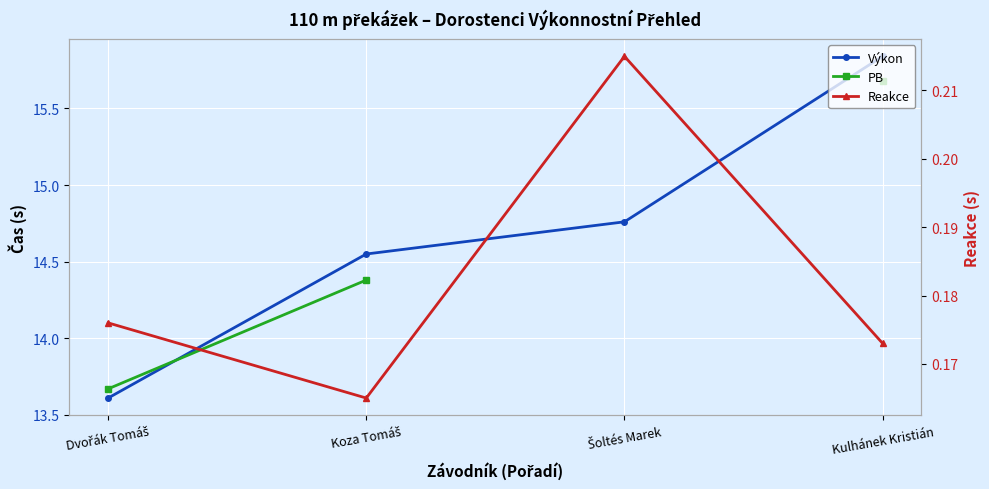

Which series has the largest range (max minus min)?

Výkon